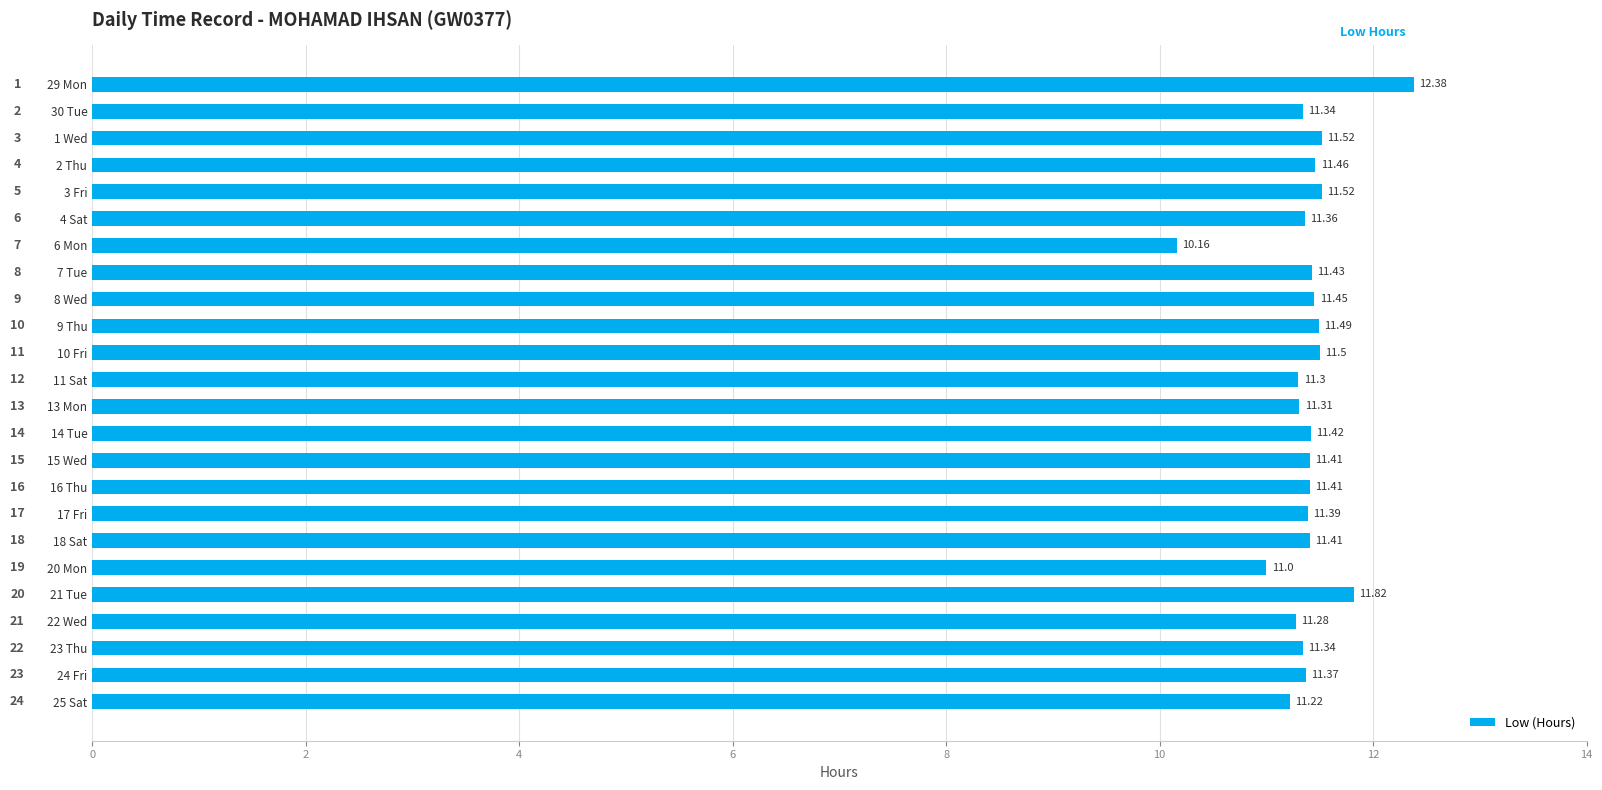

Between 3 Fri and 4 Sat, which is larger?

3 Fri